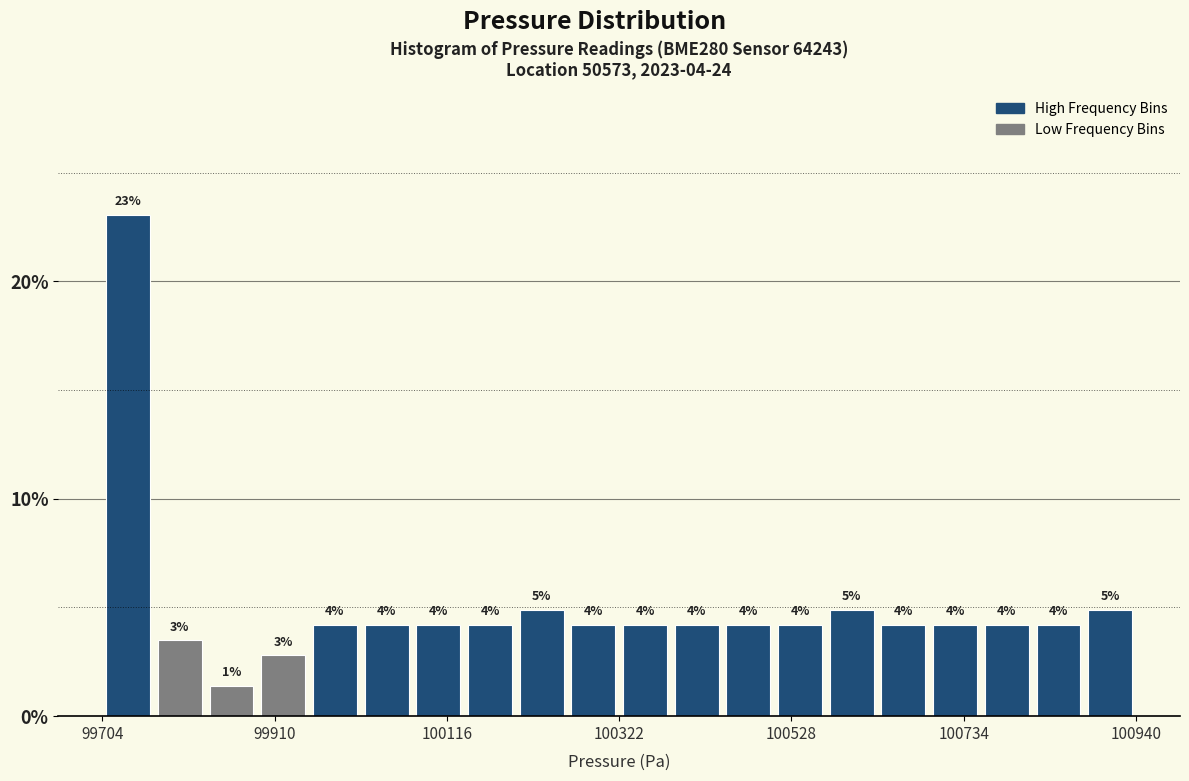

Around what value on the x-axis is the tallest bar? Give the approximate position of its centre, as read against the axis.

99750